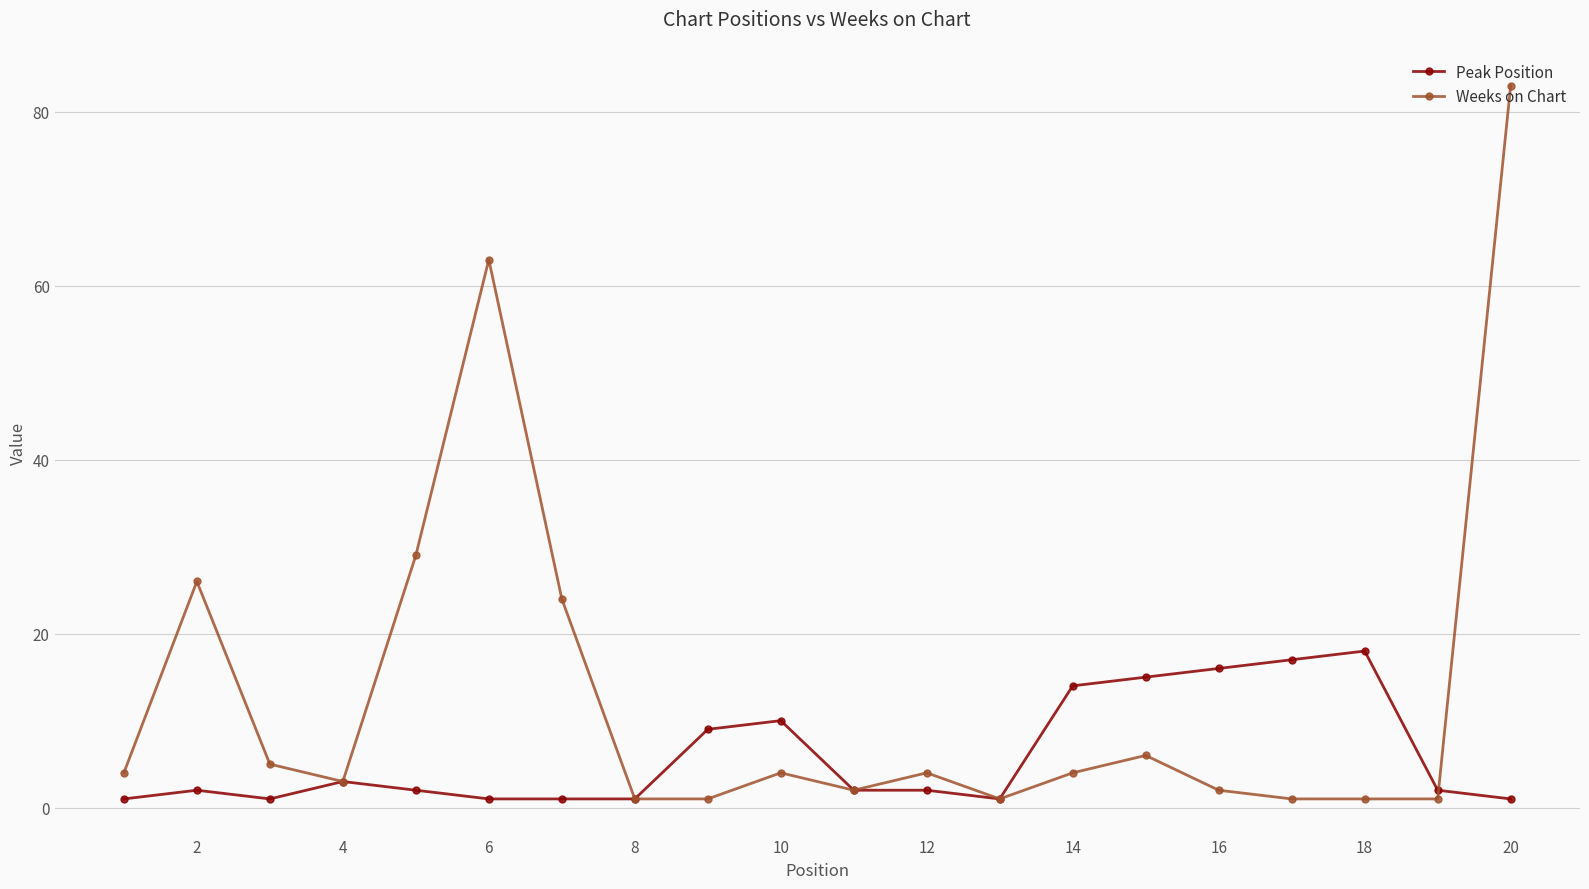

How many data points does each series have?

20